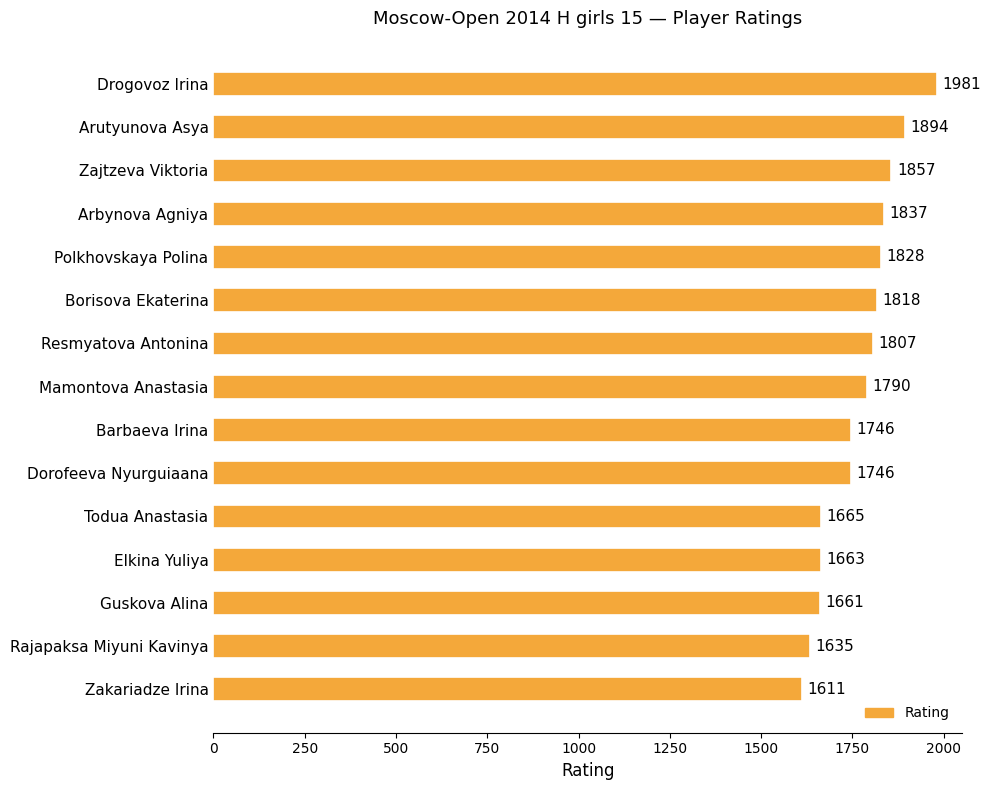

What is the ratio of the value at Polkhovskaya Polina to the value at Drogovoz Irina?

0.9